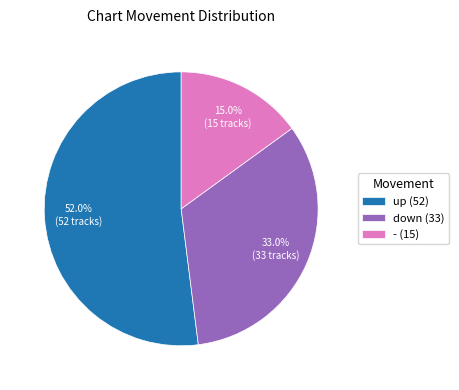

To the nearest percent, what is the combined percentage of up and down?

85%